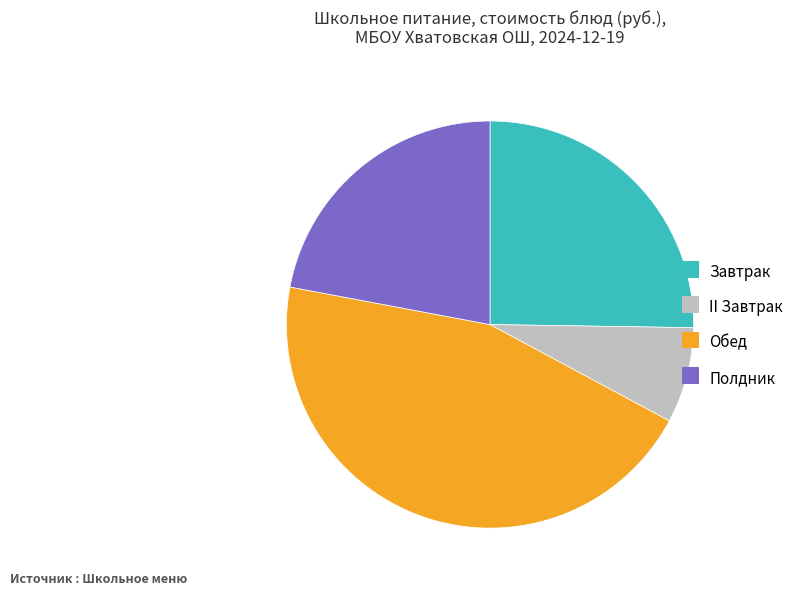

Combined, do Полдник and Обед account for over 50%?

Yes